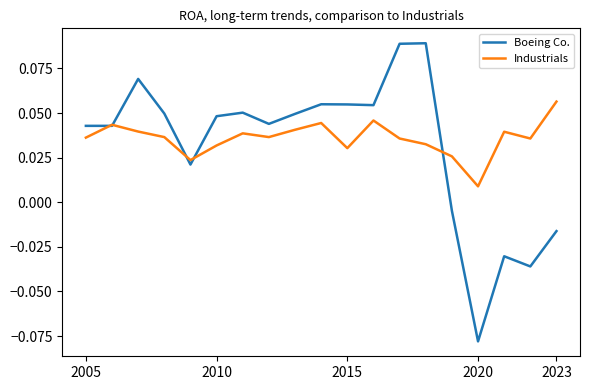

How many lines are shown in the chart?

2